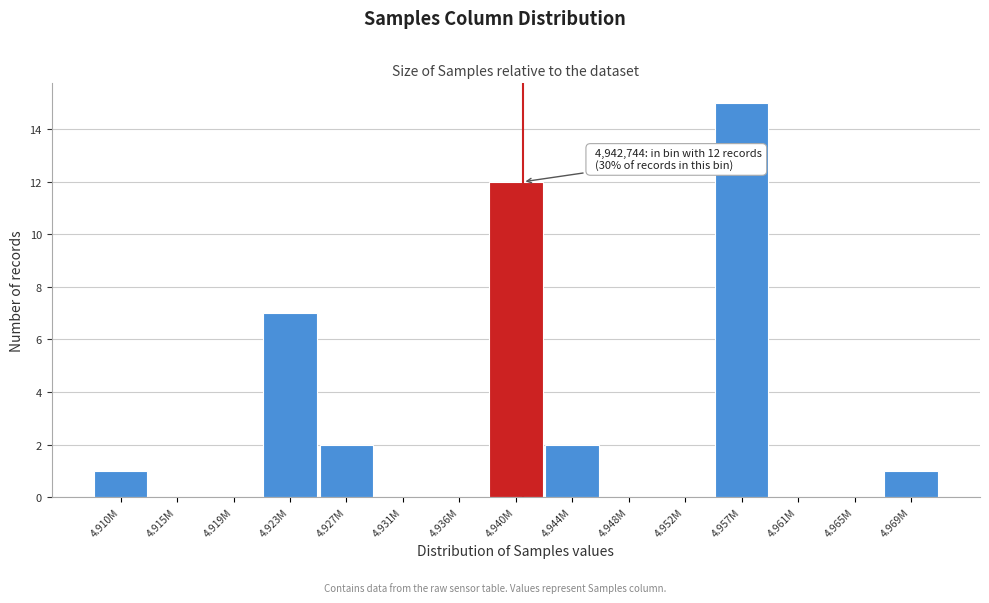

Reading left to right, extract all data points from this chart.

4.910M=1	4.915M=0	4.919M=0	4.923M=7	4.927M=2	4.931M=0	4.936M=0	4.940M=12	4.944M=2	4.948M=0	4.952M=0	4.957M=15	4.961M=0	4.965M=0	4.969M=1